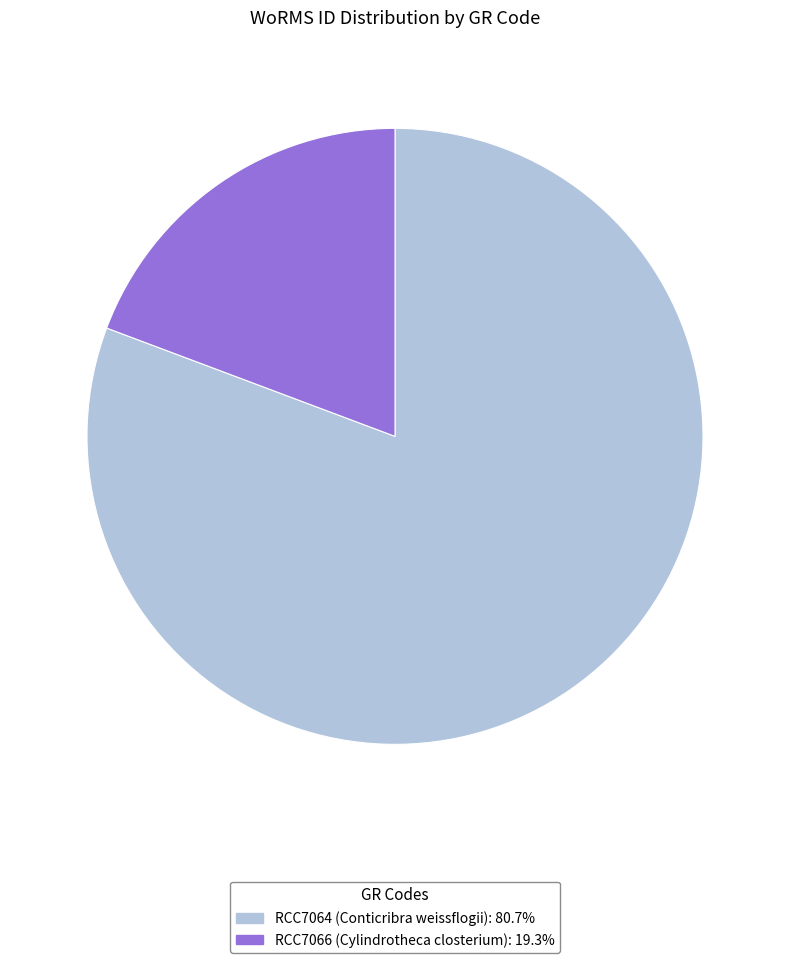

Is the sum of RCC7064 and RCC7066 greater than half?

Yes